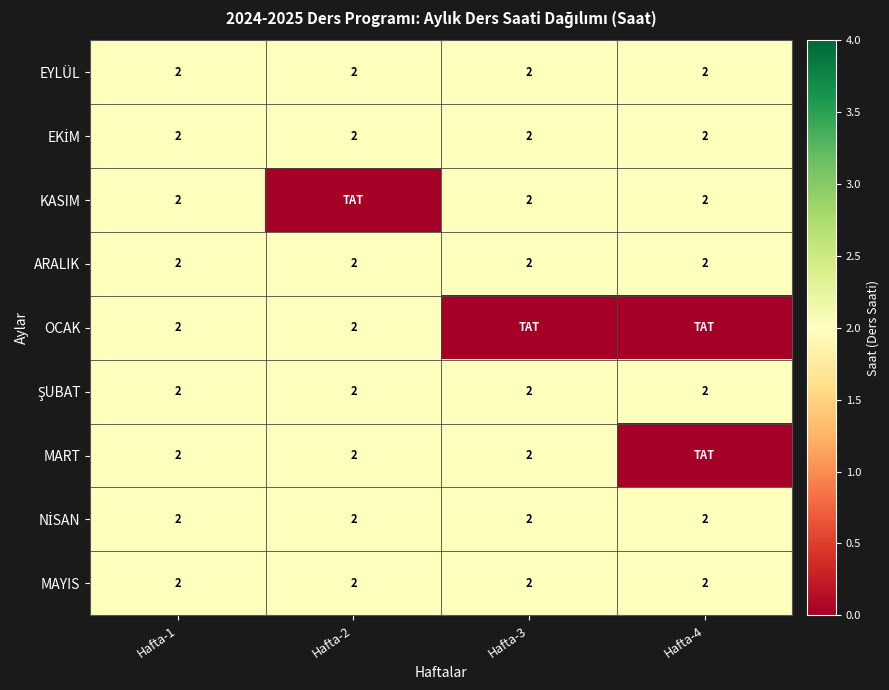

The value of MART at Hafta-1 is 3. True or false?

False